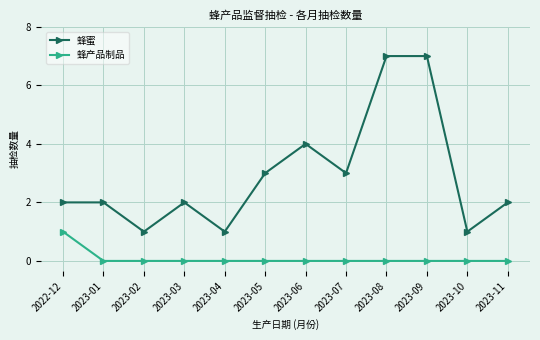

The 蜂产品制品 series shows 1 at 2023-08. True or false?

False